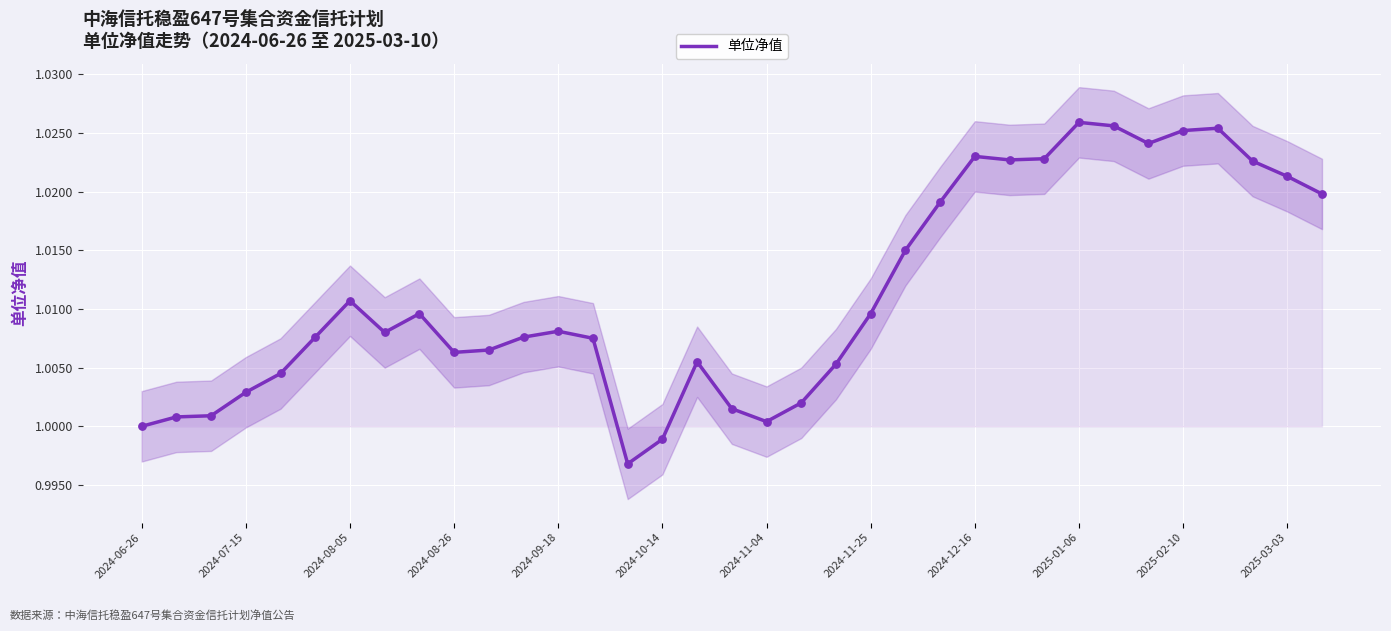

Between 23 and 27, which is larger?

27